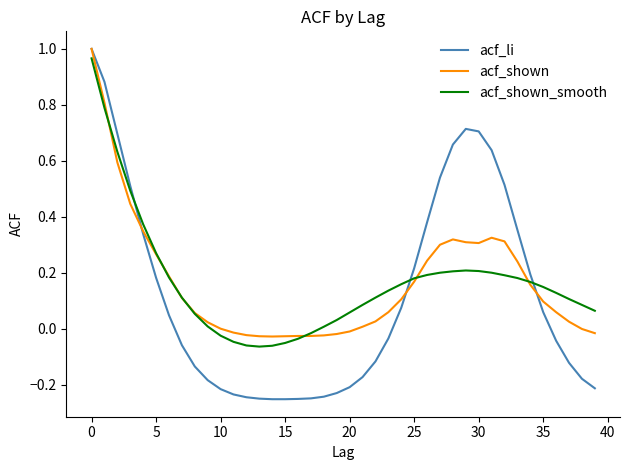

Which series has the widest spread of values?

acf_li